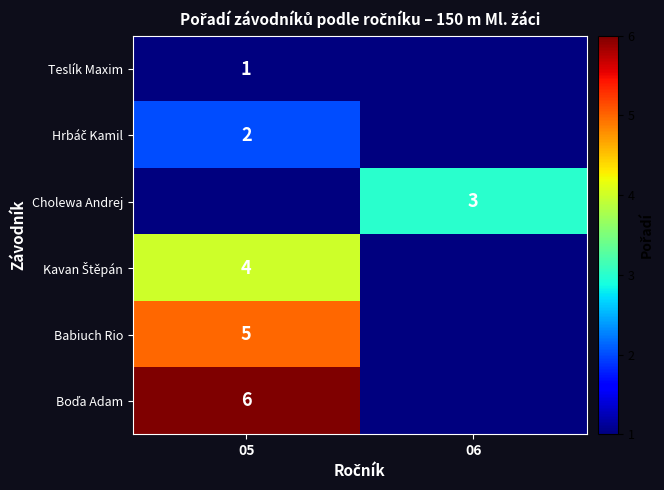

What is the maximum value shown in the chart?

6